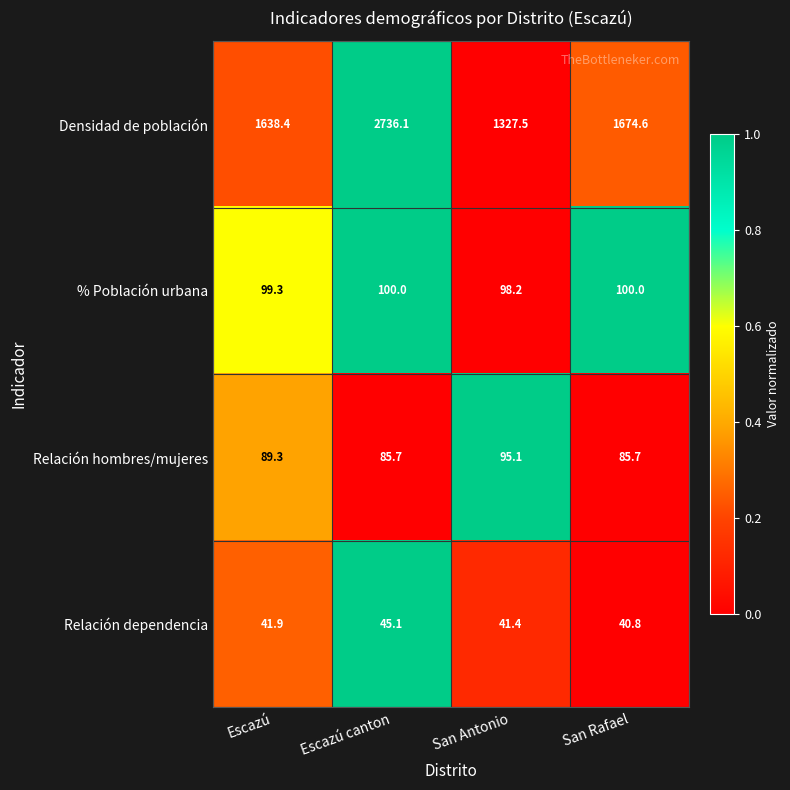

Is the value of Relación dependencia at San Antonio greater than the value of % Población urbana at San Rafael?

No